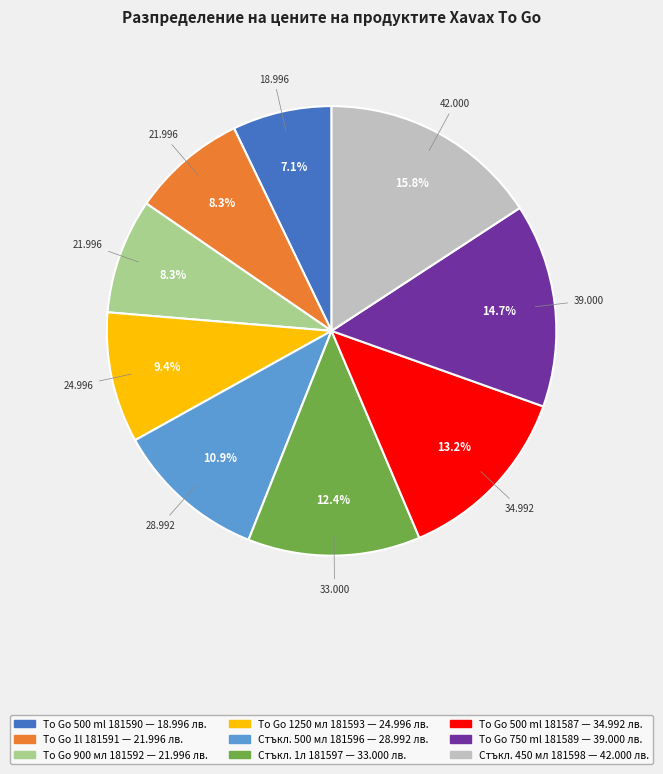

Is there a majority slice in this chart?

No